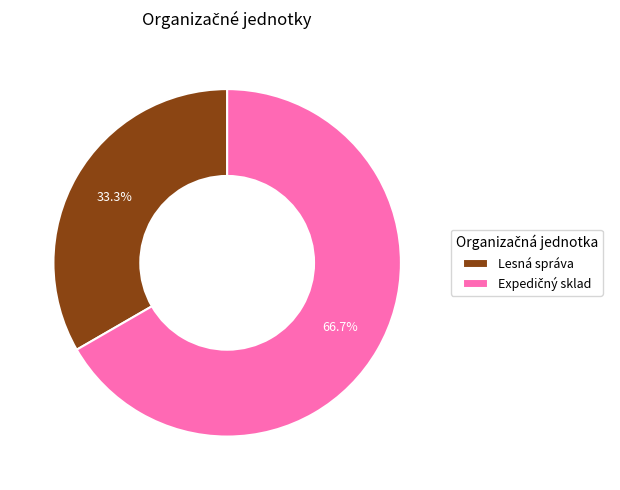

How many segments does this pie chart have?

2